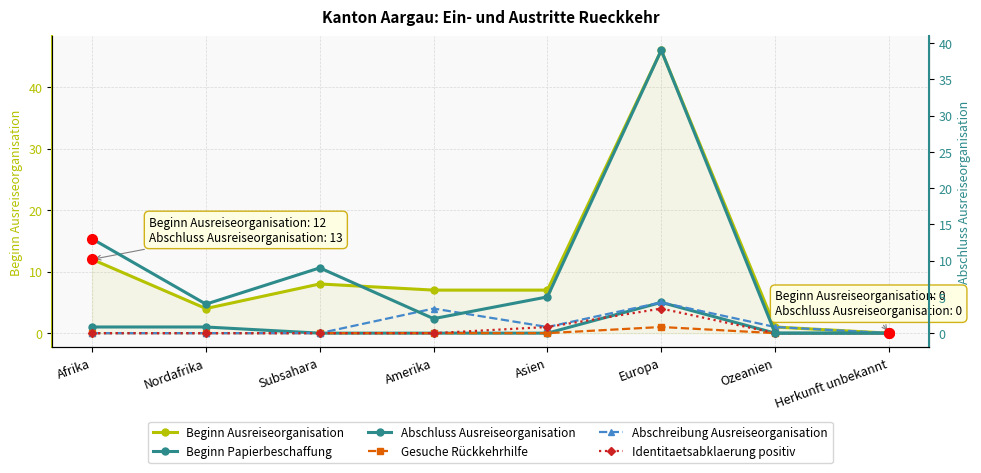

Where is Abschreibung Ausreiseorganisation nearest to the value 2?

Asien